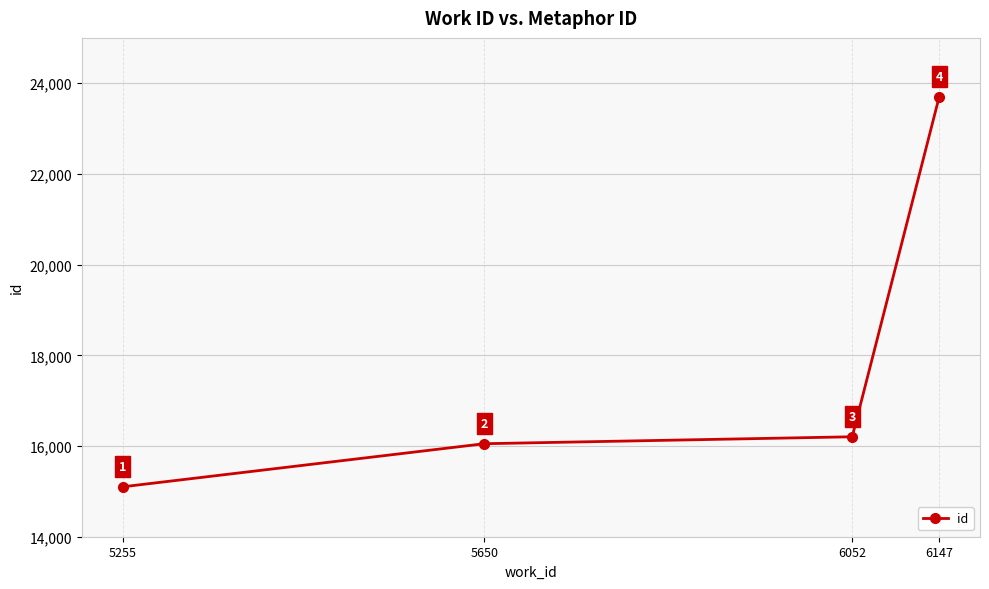

Reading left to right, list all the values displayed in this chart.

5255=15101	5650=16051	6052=16204	6147=23699